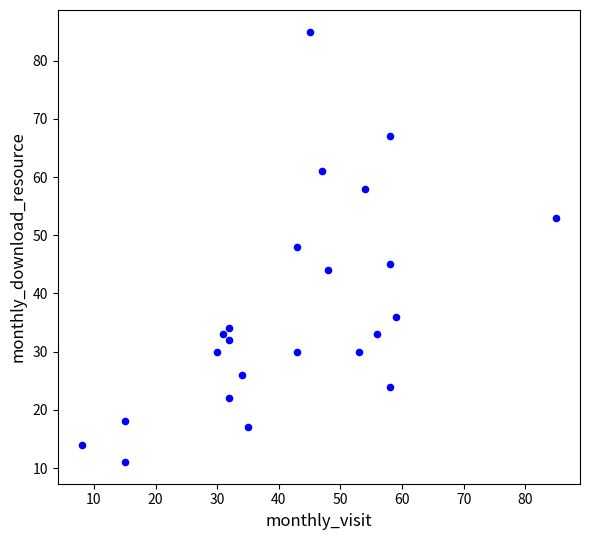

What is the range of X values (max minus min)?

77